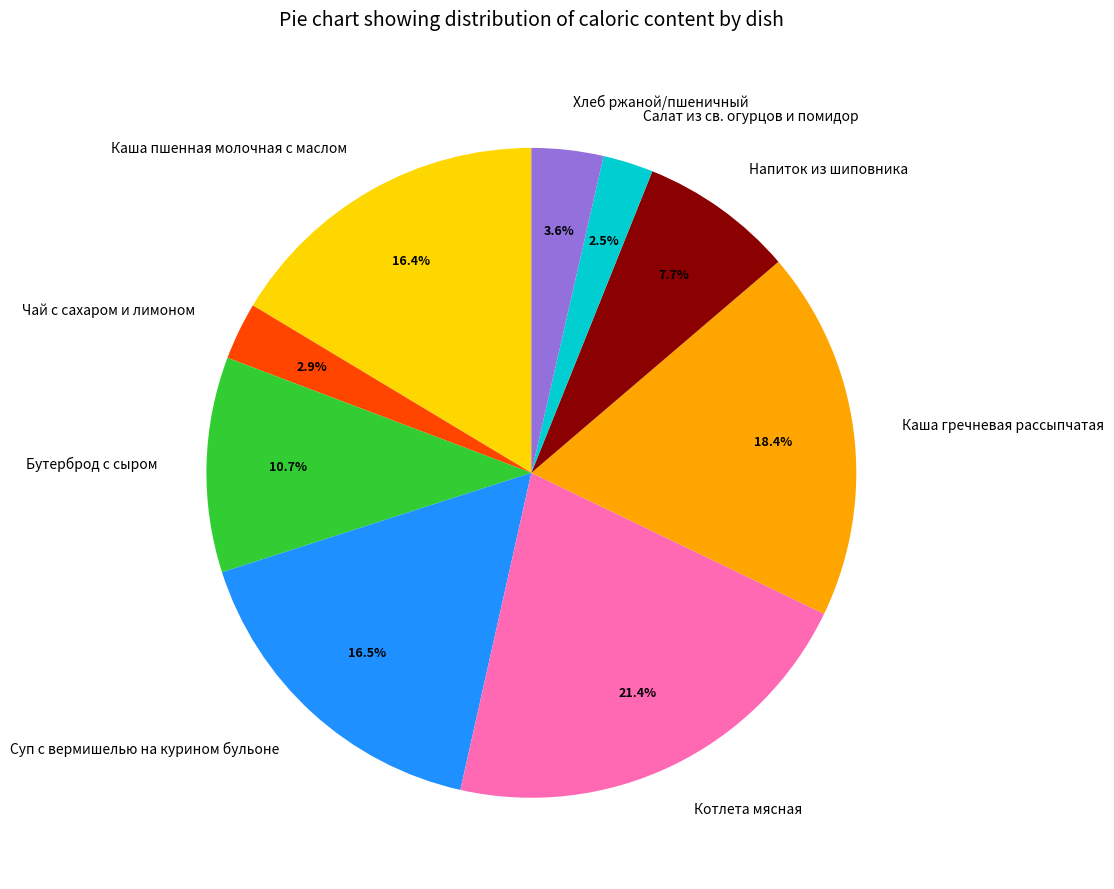

How many segments does this pie chart have?

9